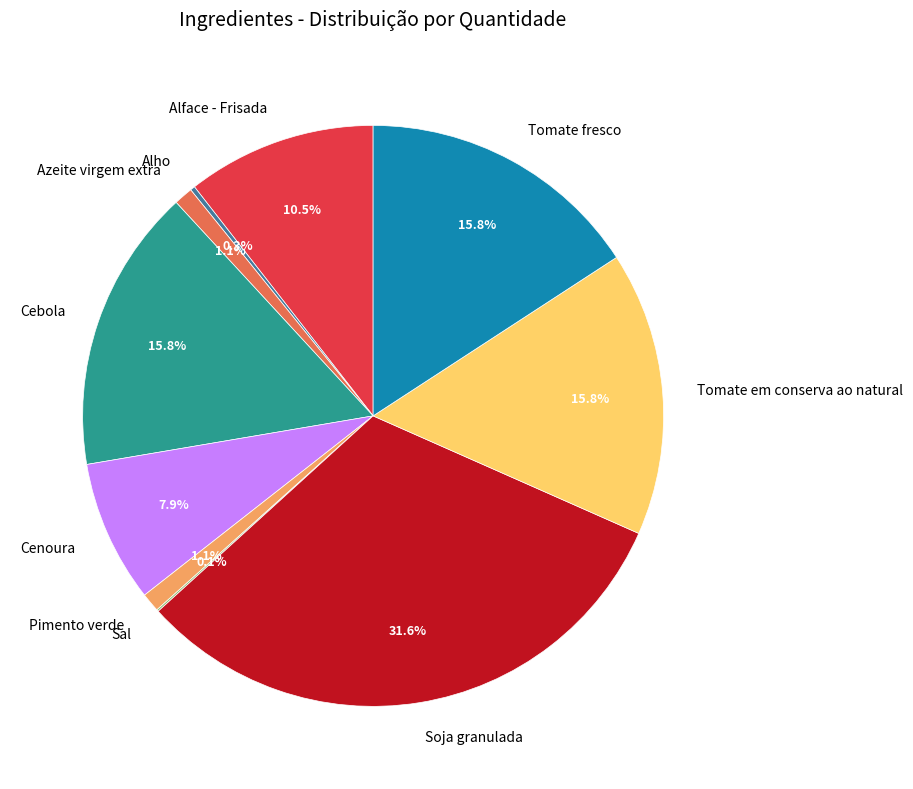

Which category has the biggest portion of the pie?

Soja granulada